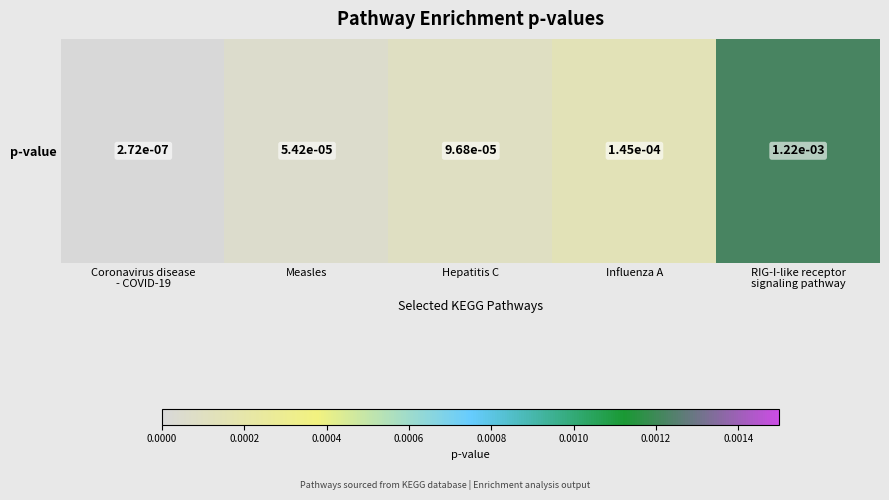

Rank the categories by value from highest to lowest.

RIG-I-like receptor
signaling pathway, Influenza A, Hepatitis C, Measles, Coronavirus disease
- COVID-19